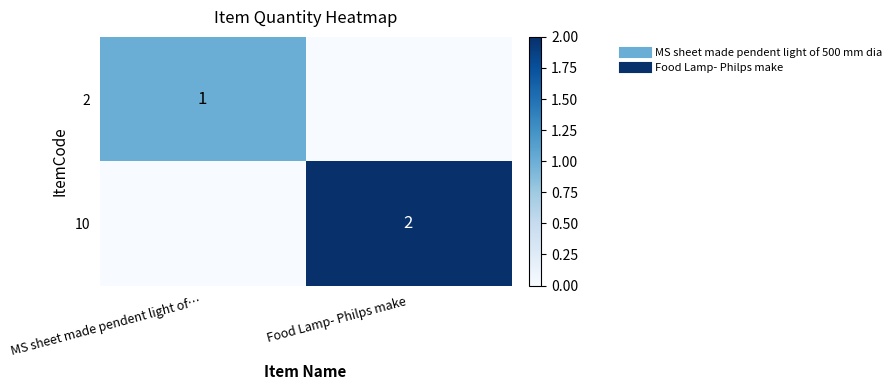

True or false: 10 has a value of 1 at Food Lamp- Philps make.

False